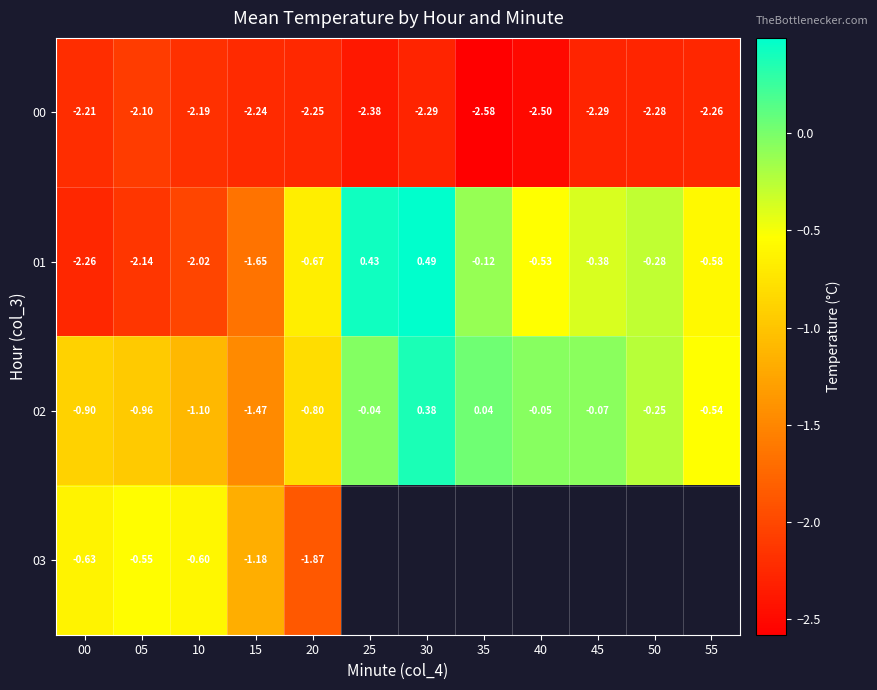

Where does the 02 series first go above 0?

30